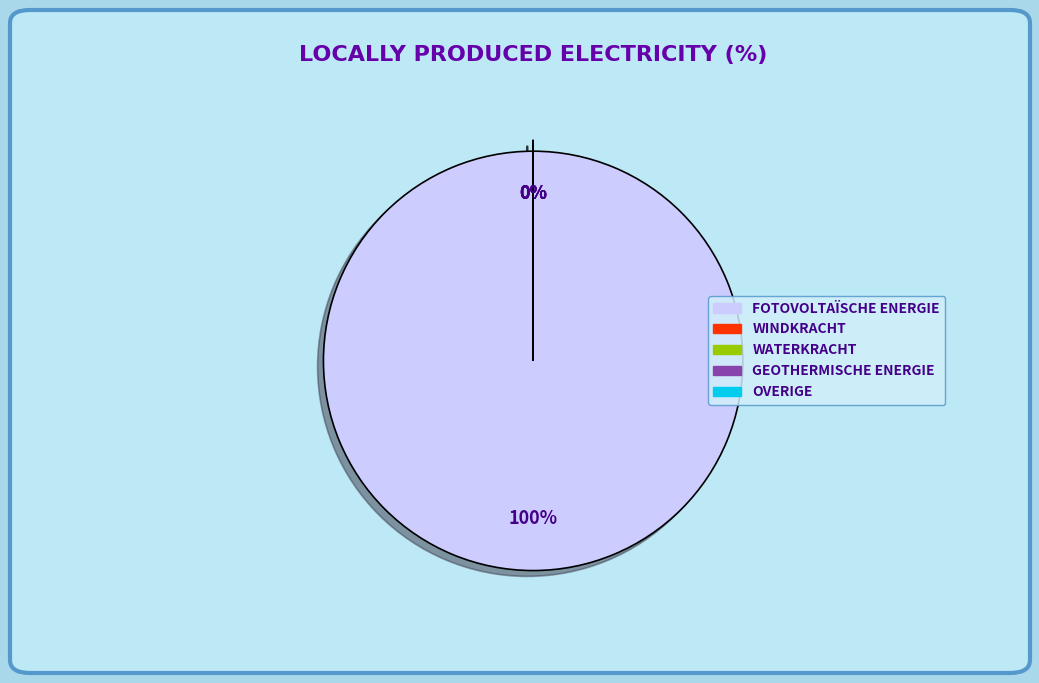

How many segments does this pie chart have?

5